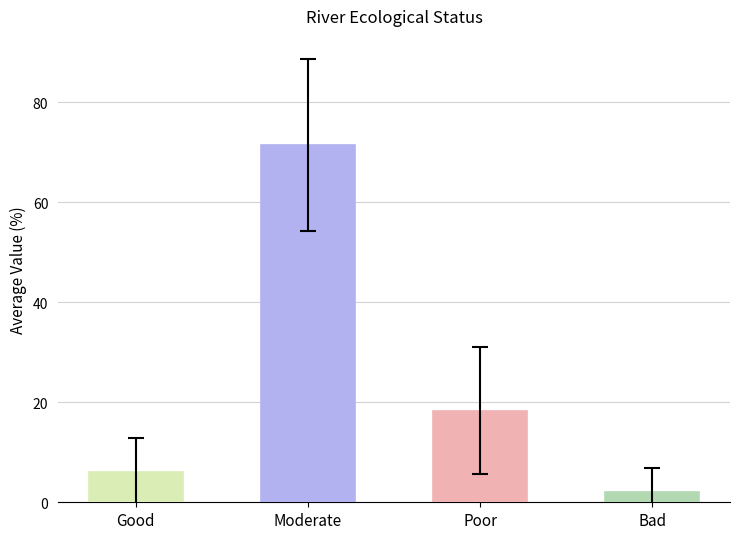

What is the difference between the values at Poor and Good?

12.3